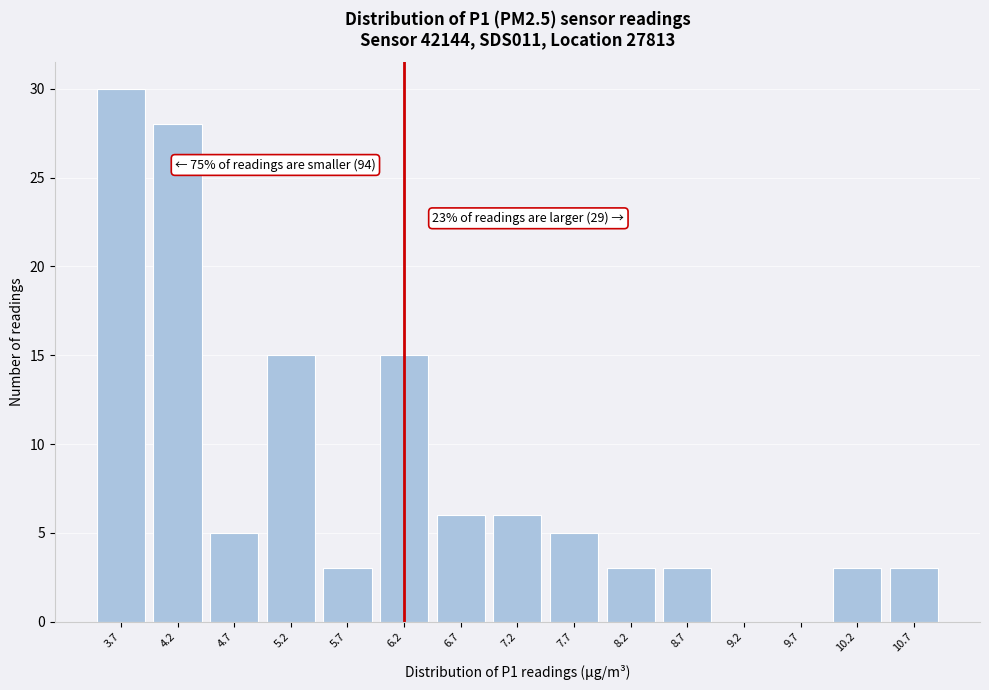

Reading right to left, extract all data points from this chart.

10.7=3	10.2=3	9.7=0	9.2=0	8.7=3	8.2=3	7.7=5	7.2=6	6.7=6	6.2=15	5.7=3	5.2=15	4.7=5	4.2=28	3.7=30